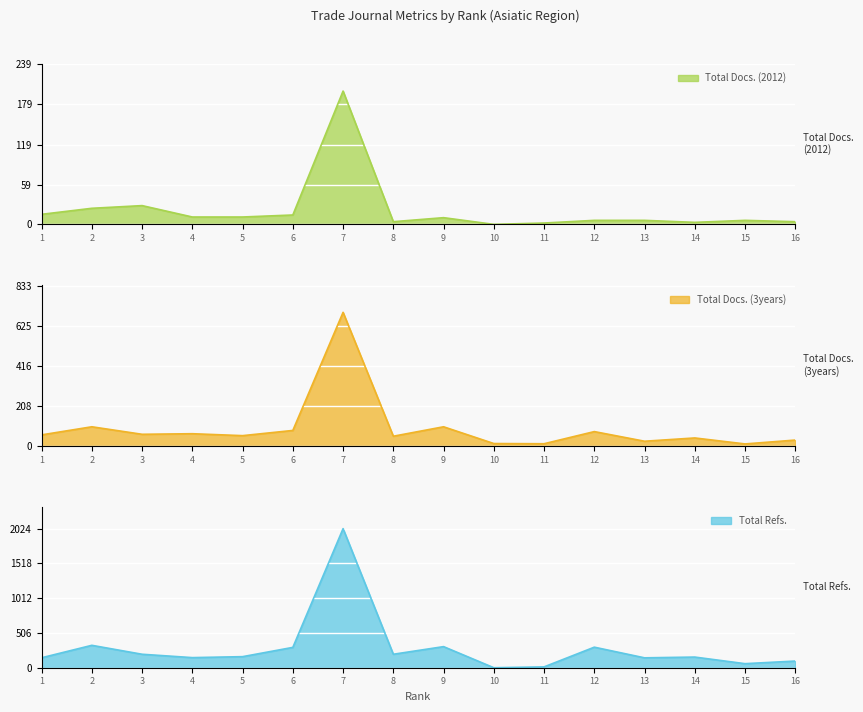

Where does the Total Docs. (2012) series first go above 10?

1